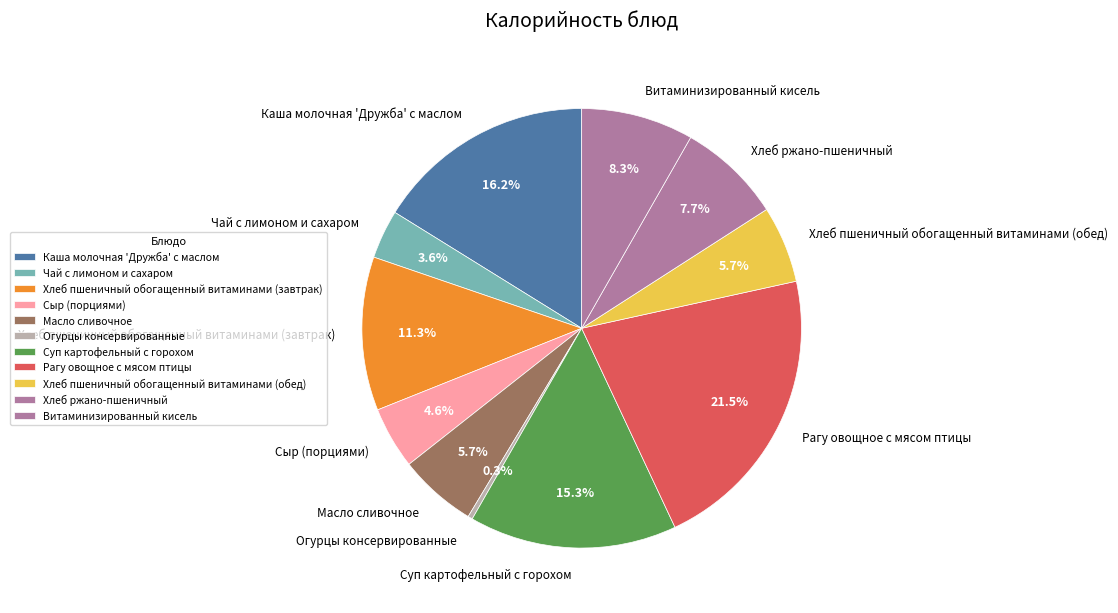

To the nearest percent, what is the difference between the largest and smallest slice percentages?

21%